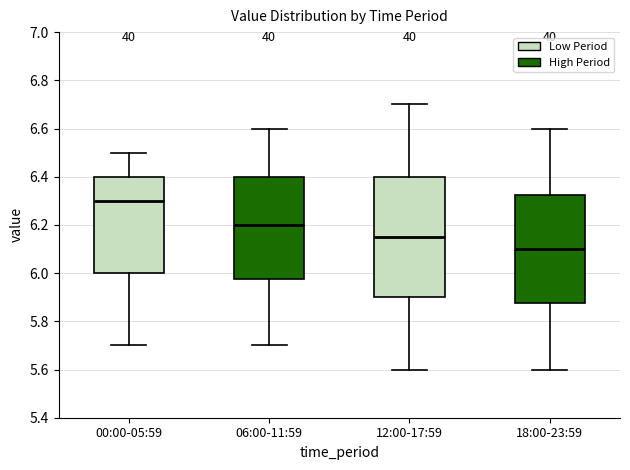

Comparing the boxes themselves (not the whiskers), which one is the tallest?

12:00-17:59